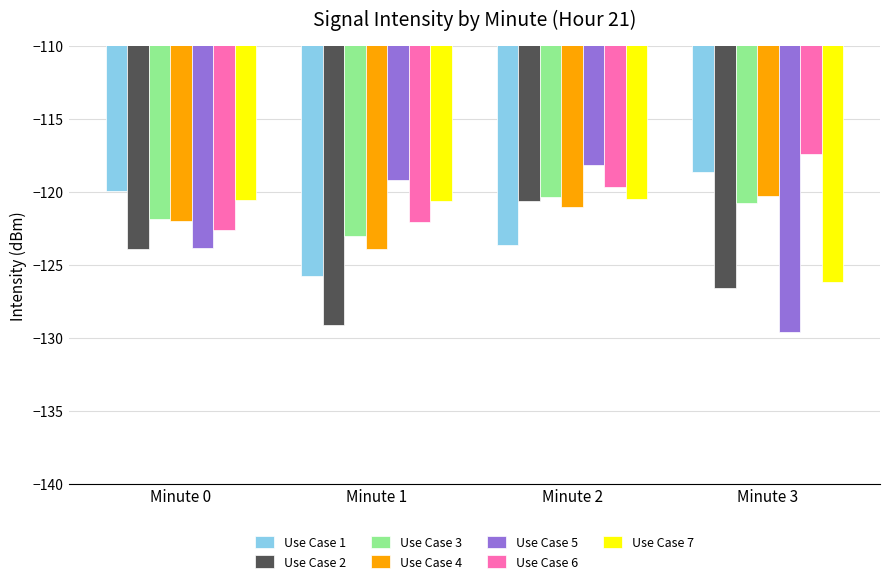

What is the minimum value shown in the chart?

-129.6